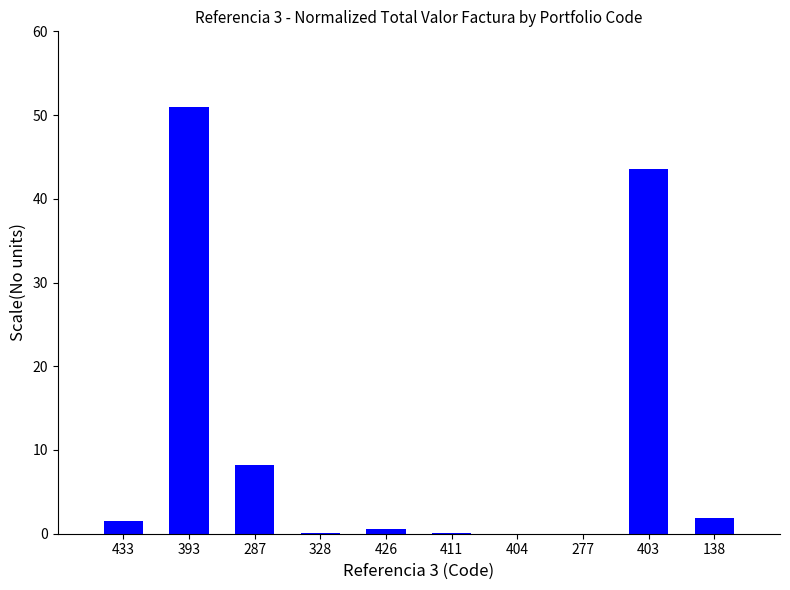

What is the change in value from 393 to 138?

-49.1